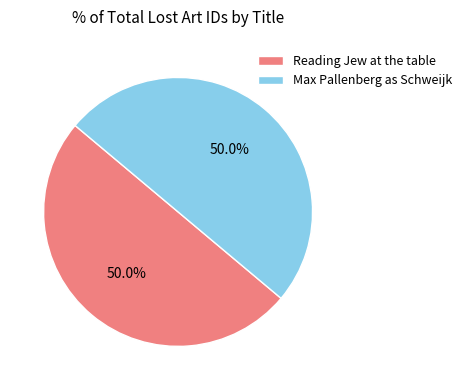

What is the ratio of the value at Max Pallenberg as Schweijk to the value at Reading Jew at the table?

1.0